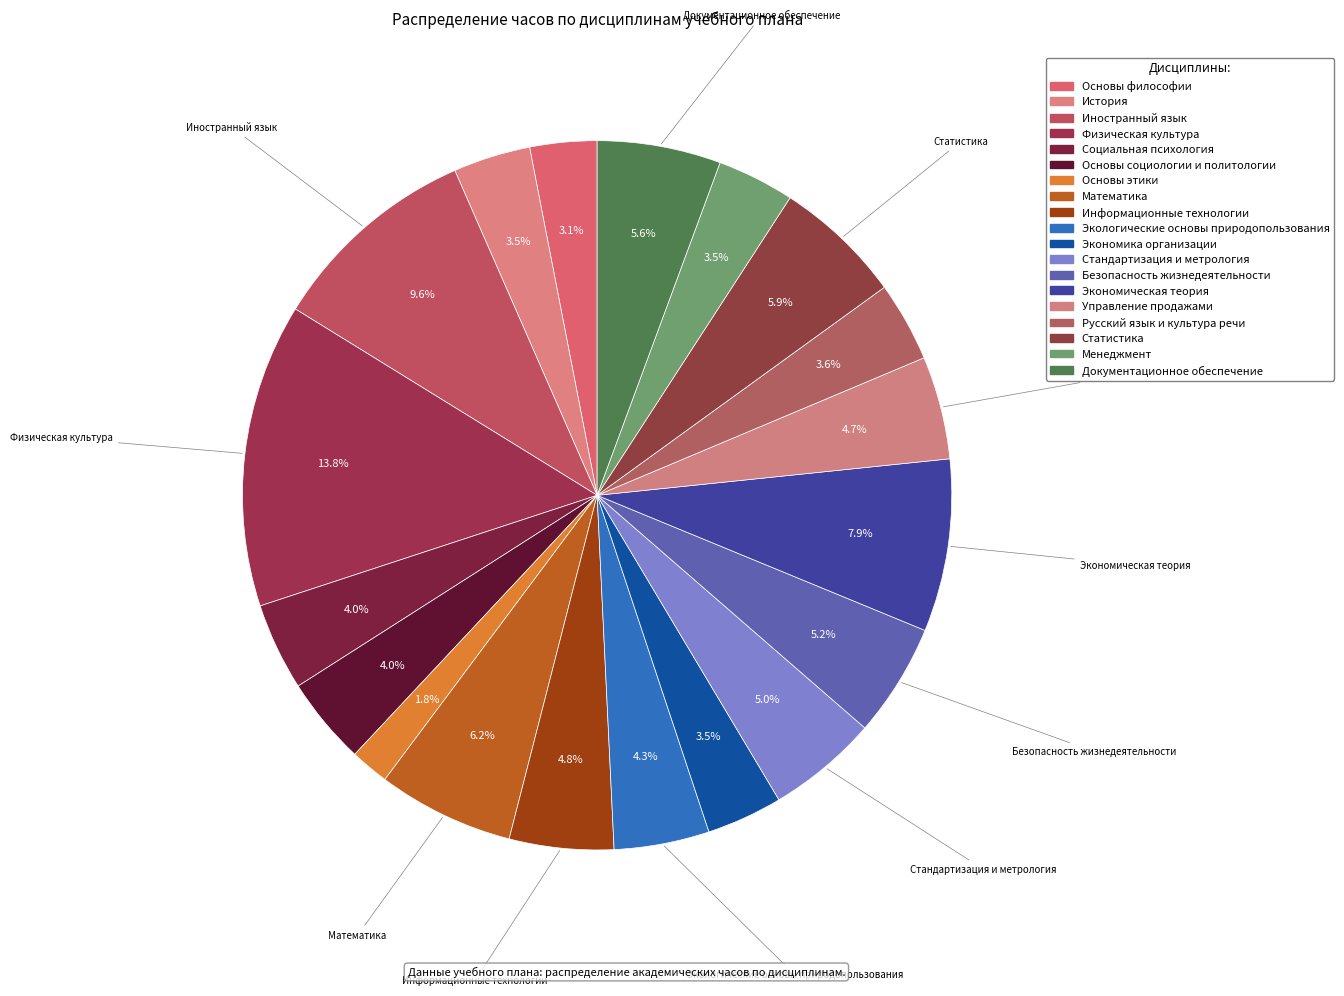

Count the number of slices in the pie.

19